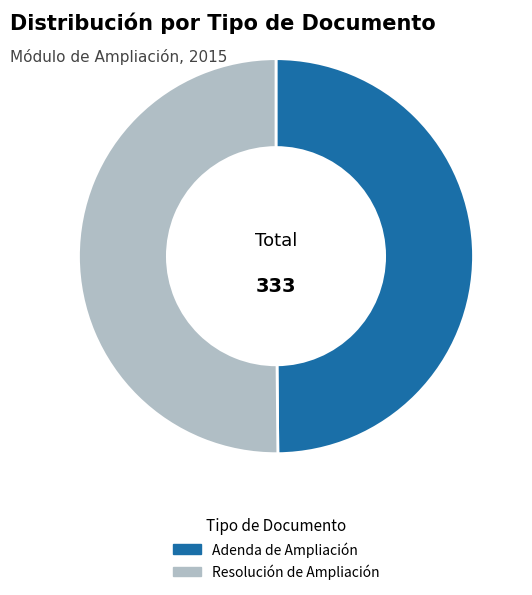

Approximately how many times larger is the value at Resolución de Ampliación compared to Adenda de Ampliación?

1.0